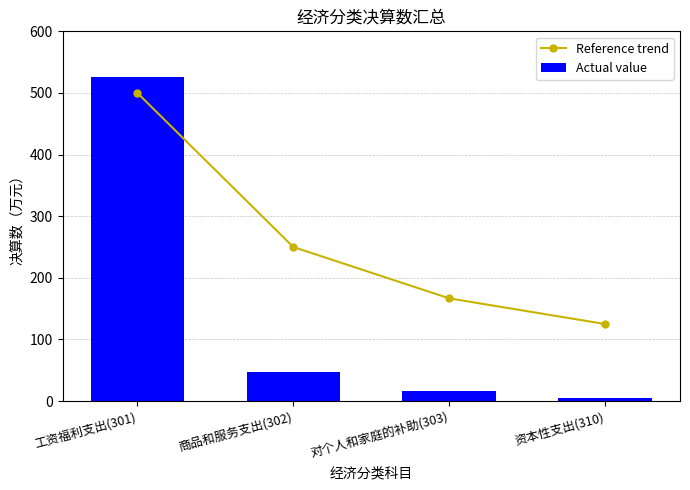

List the labels in order of Actual value value, largest first.

工资福利支出(301), 商品和服务支出(302), 对个人和家庭的补助(303), 资本性支出(310)